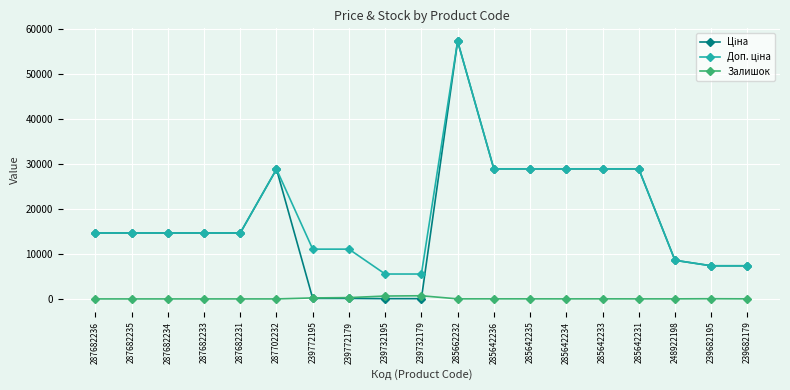

What is the difference between the highest and lowest values at 287702232?

28821.8